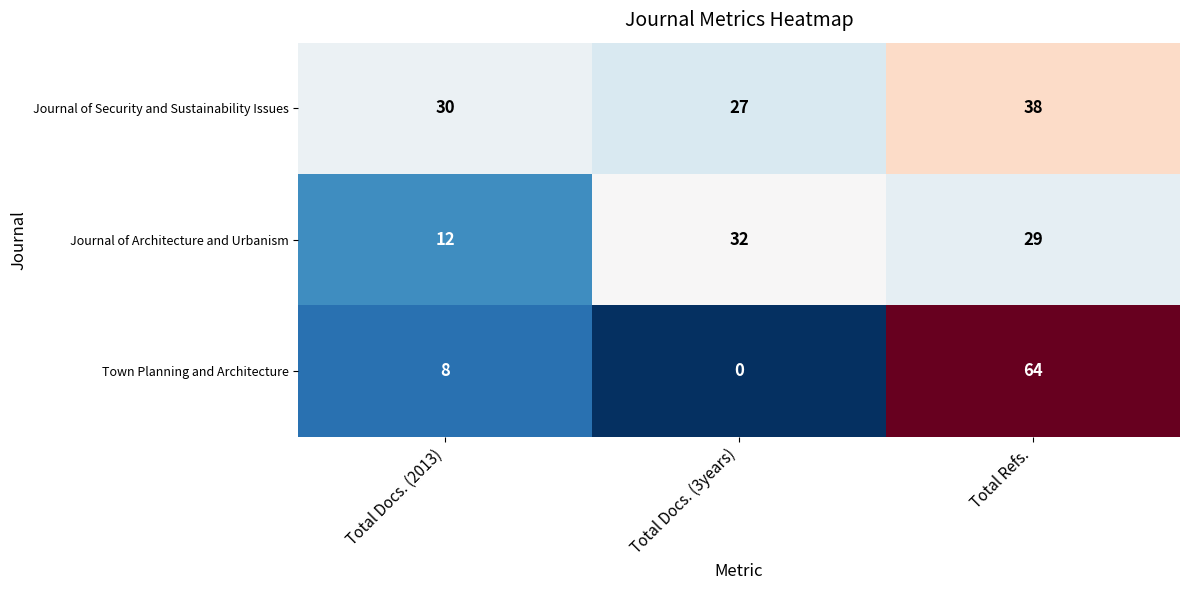

What value does the Journal of Architecture and Urbanism series have at Total Refs.?

29